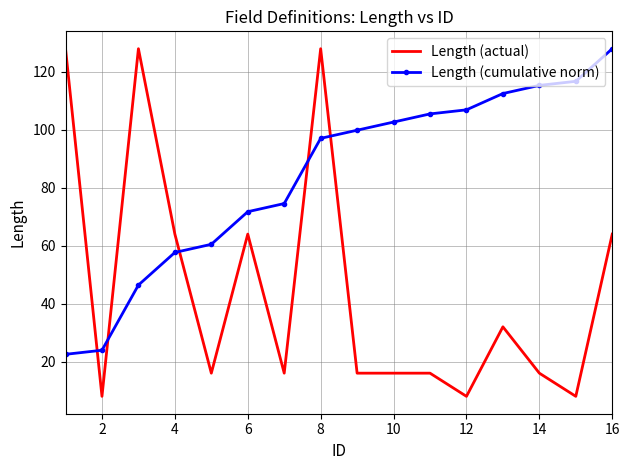

Reading left to right, what are all the values shown in this chart?

Length (actual): 128.0	8.0	128.0	64.0	16.0	64.0	16.0	128.0	16.0	16.0	16.0	8.0	32.0	16.0	8.0	64.0
Length (cumulative norm): 22.5	23.9	46.4	57.7	60.5	71.7	74.5	97.1	99.9	102.7	105.5	106.9	112.5	115.3	116.7	128.0